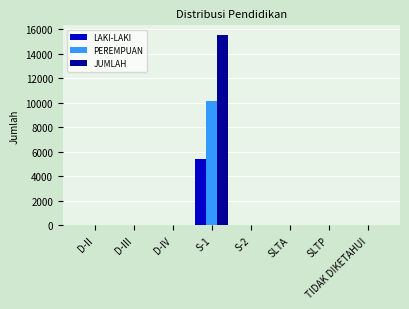

What is the sum of all LAKI-LAKI values?

5459